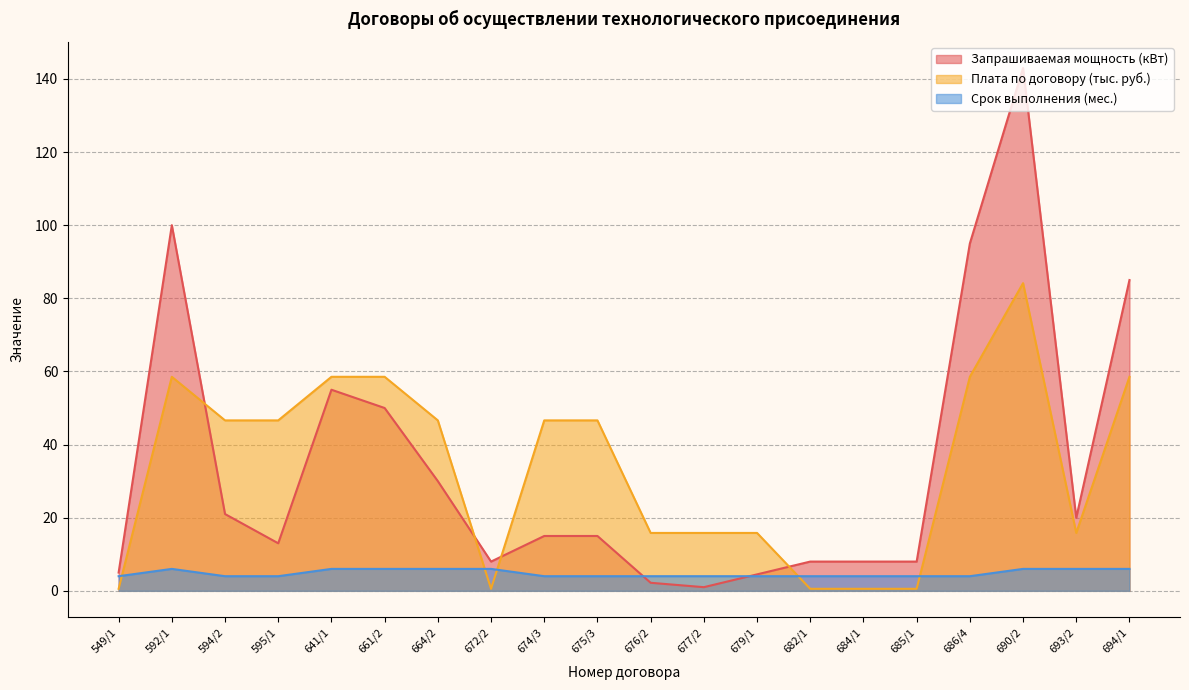

Between 595/1 and 674/3, which series saw the biggest shift?

Запрашиваемая мощность (кВт)